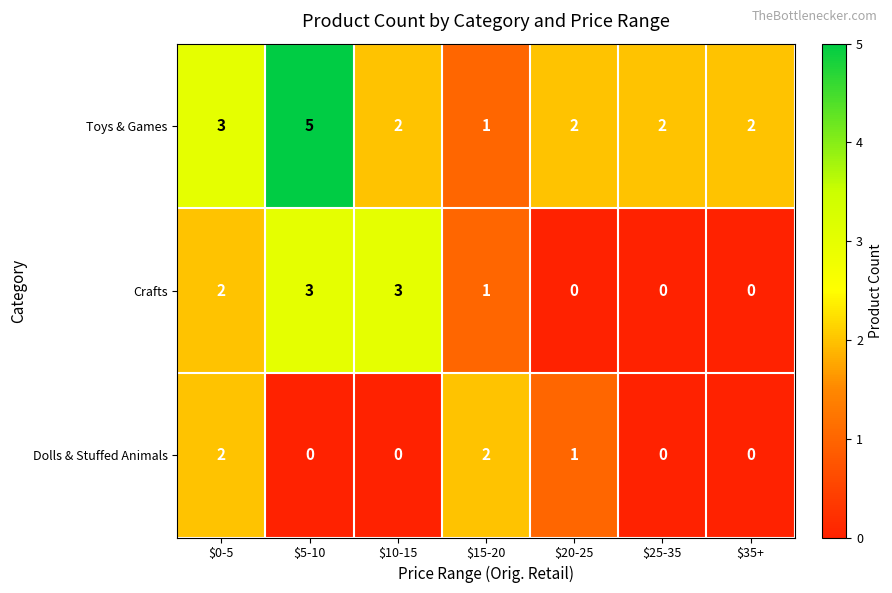

How many positive values does the Crafts series have?

4